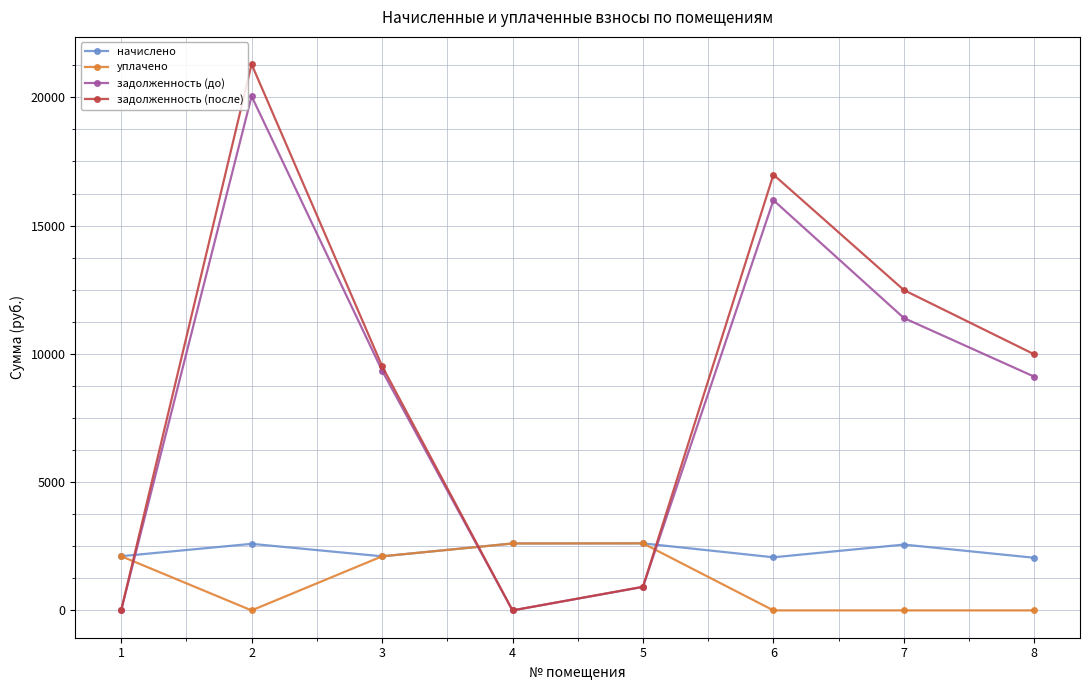

What are all the series names shown in the legend?

начислено, уплачено, задолженность (до), задолженность (после)